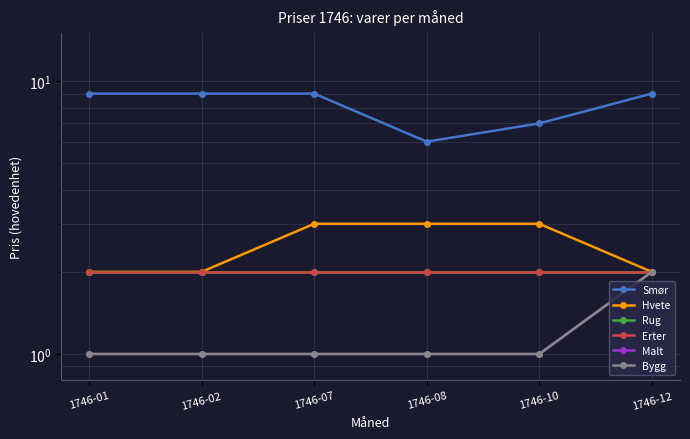

Rank the series by their maximum value, from highest to lowest.

Smør, Hvete, Rug, Erter, Malt, Bygg